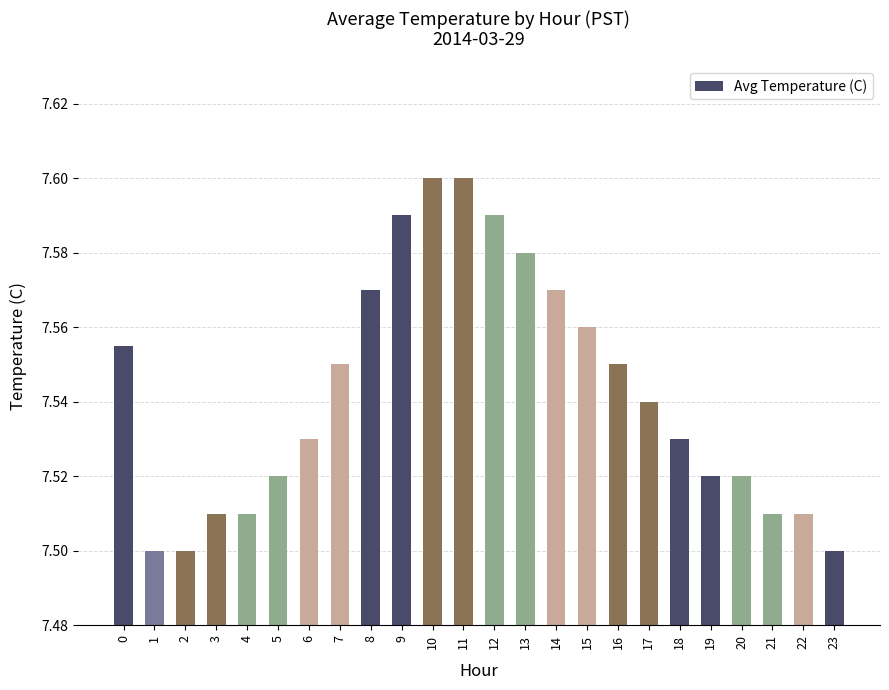

How many values are between 7 and 8?

24